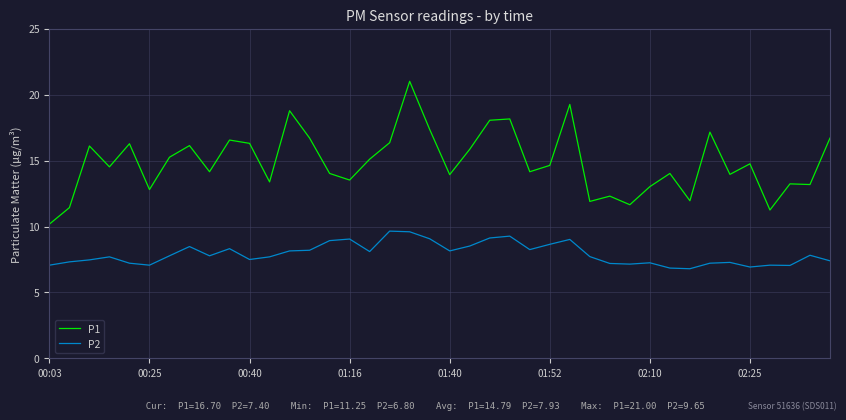

How many lines are shown in the chart?

2